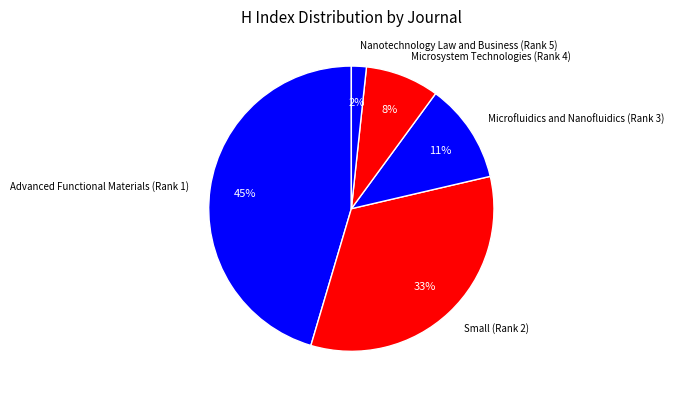

To the nearest percent, what is the combined percentage of Microfluidics and Nanofluidics (Rank 3) and Nanotechnology Law and Business (Rank 5)?

13%